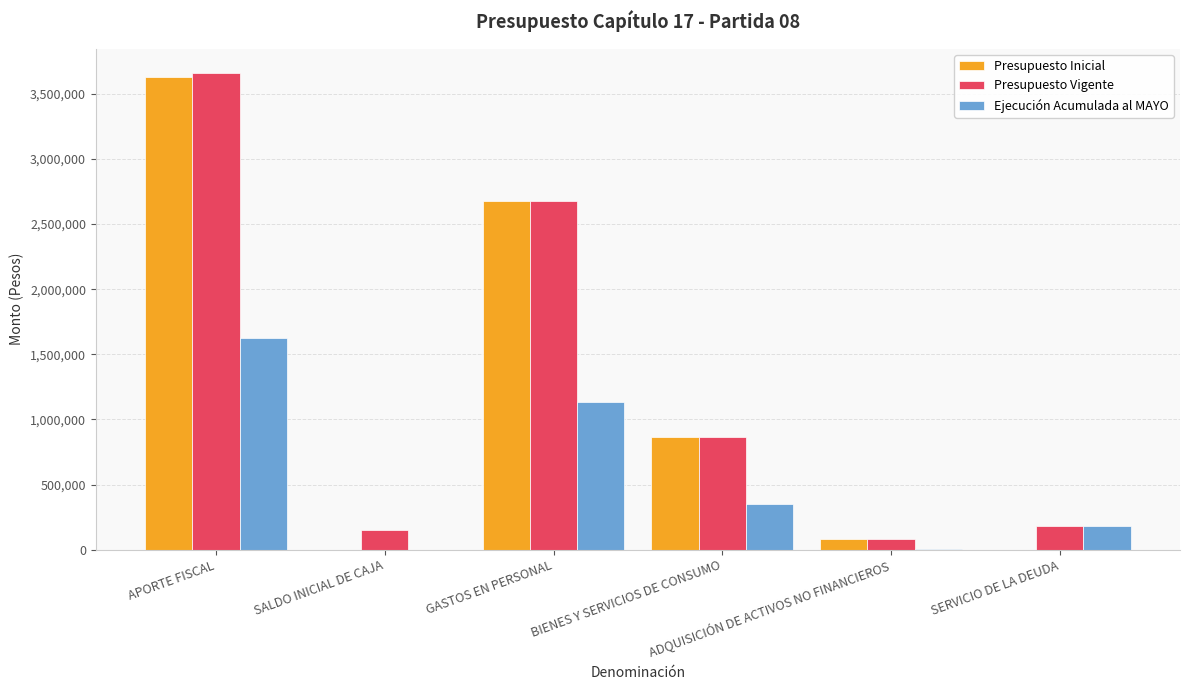

What is the sum of all Presupuesto Inicial values?

7257622